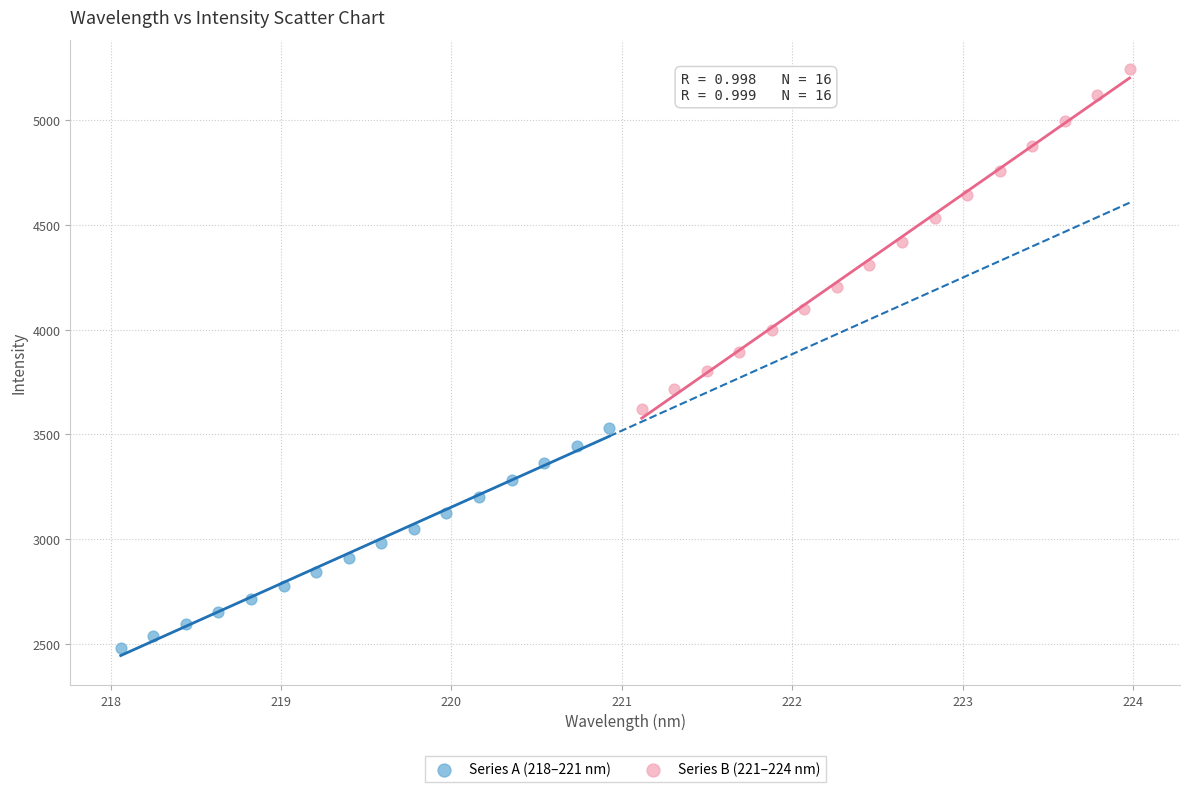

Which series reaches the minimum Y coordinate?

Series A (218–221 nm)